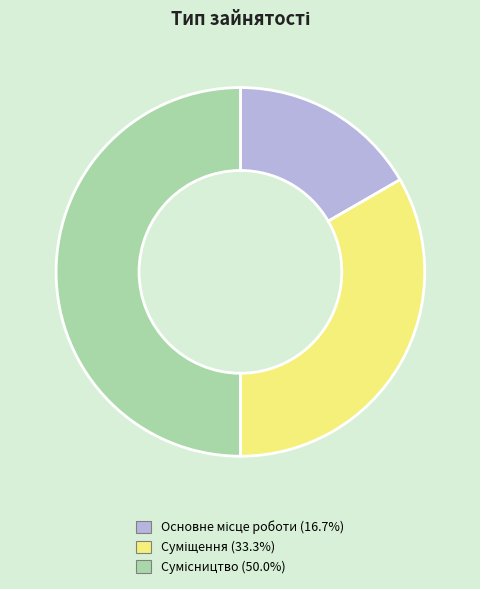

How many slices are in this pie chart?

3